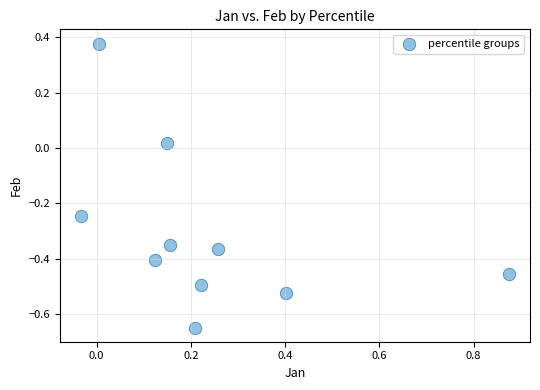

What is the range of Y values (max minus min)?

1.0